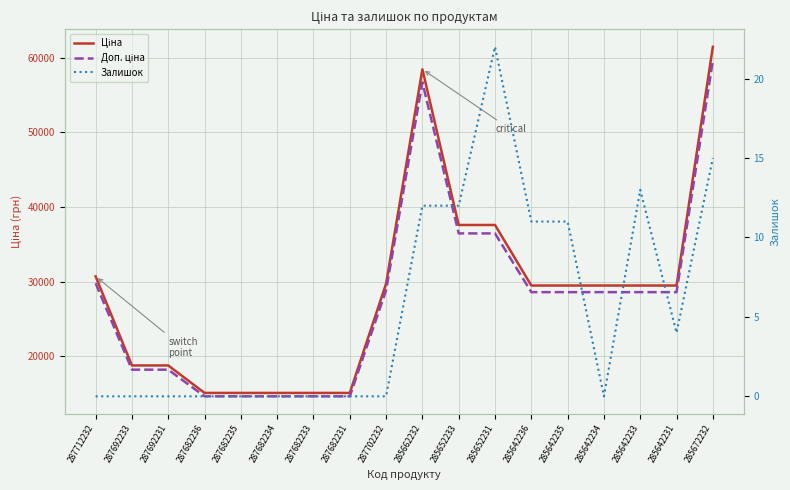

At which label does Доп. ціна first exceed 28606?

287712232